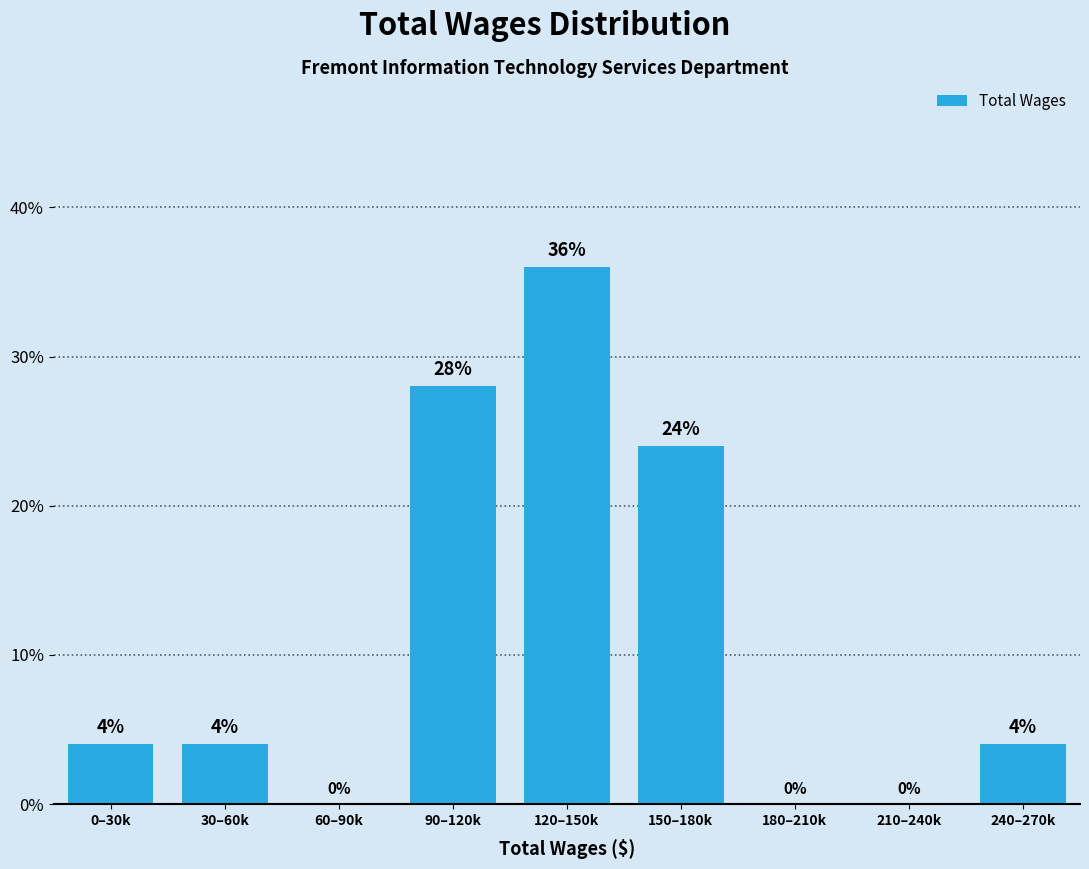

Reading right to left, list all the values displayed in this chart.

240–270k=4.0	210–240k=0.0	180–210k=0.0	150–180k=24.0	120–150k=36.0	90–120k=28.0	60–90k=0.0	30–60k=4.0	0–30k=4.0